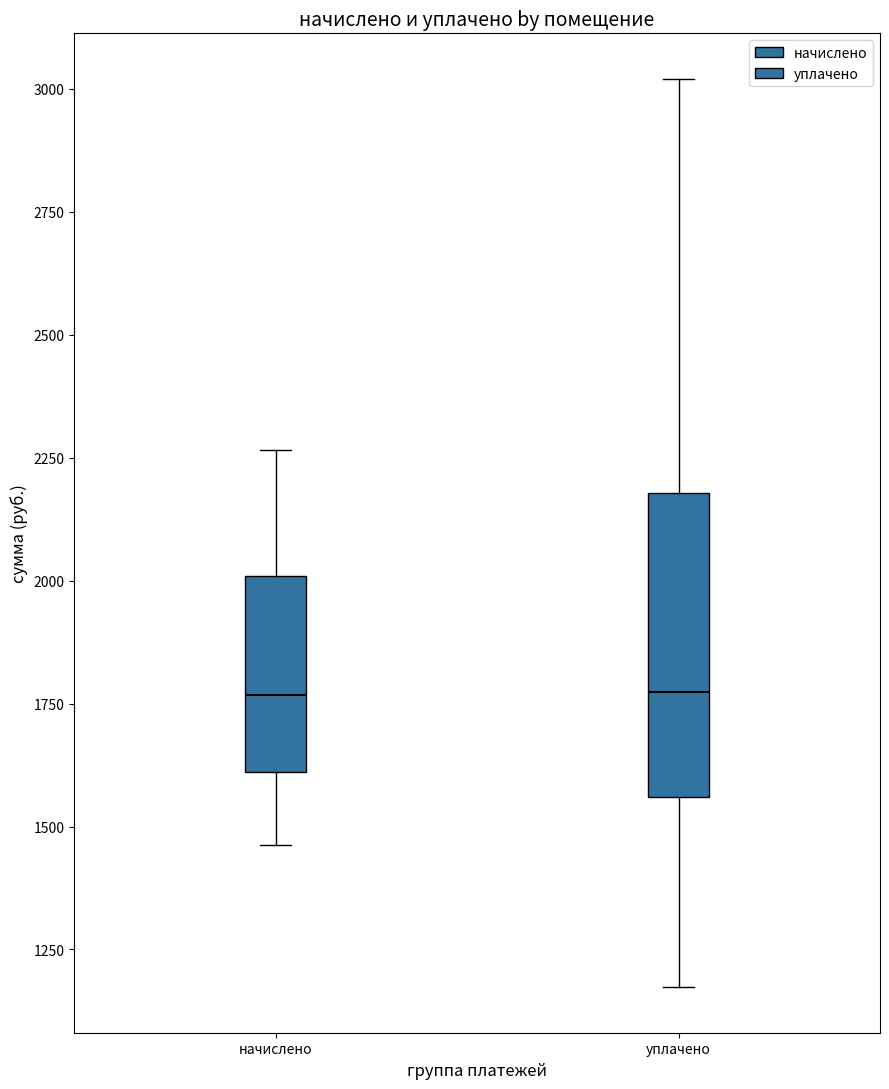

Comparing the boxes themselves (not the whiskers), which one is the tallest?

уплачено